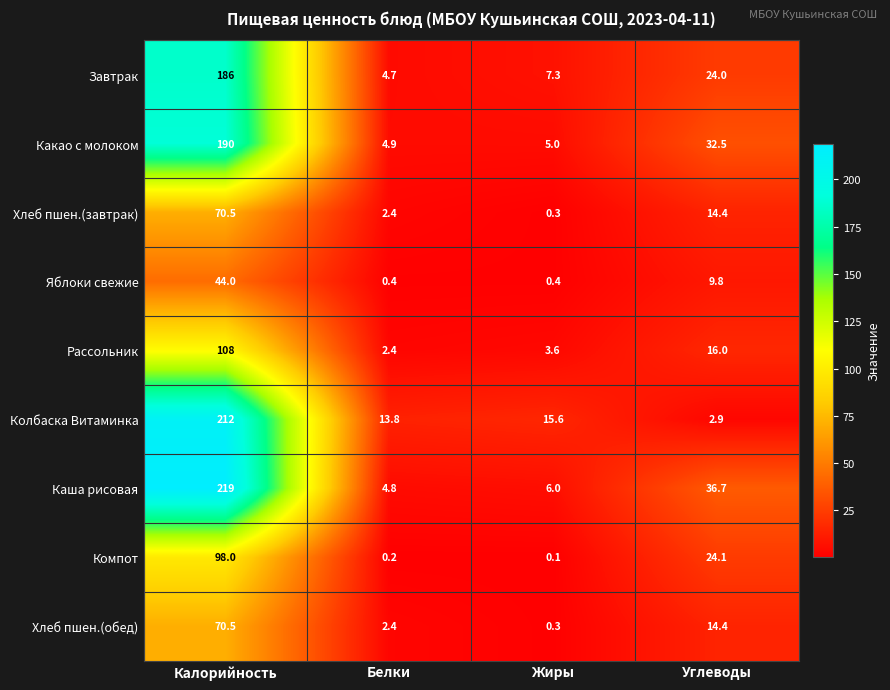

True or false: Яблоки свежие has a value of 0.4 at Белки.

True